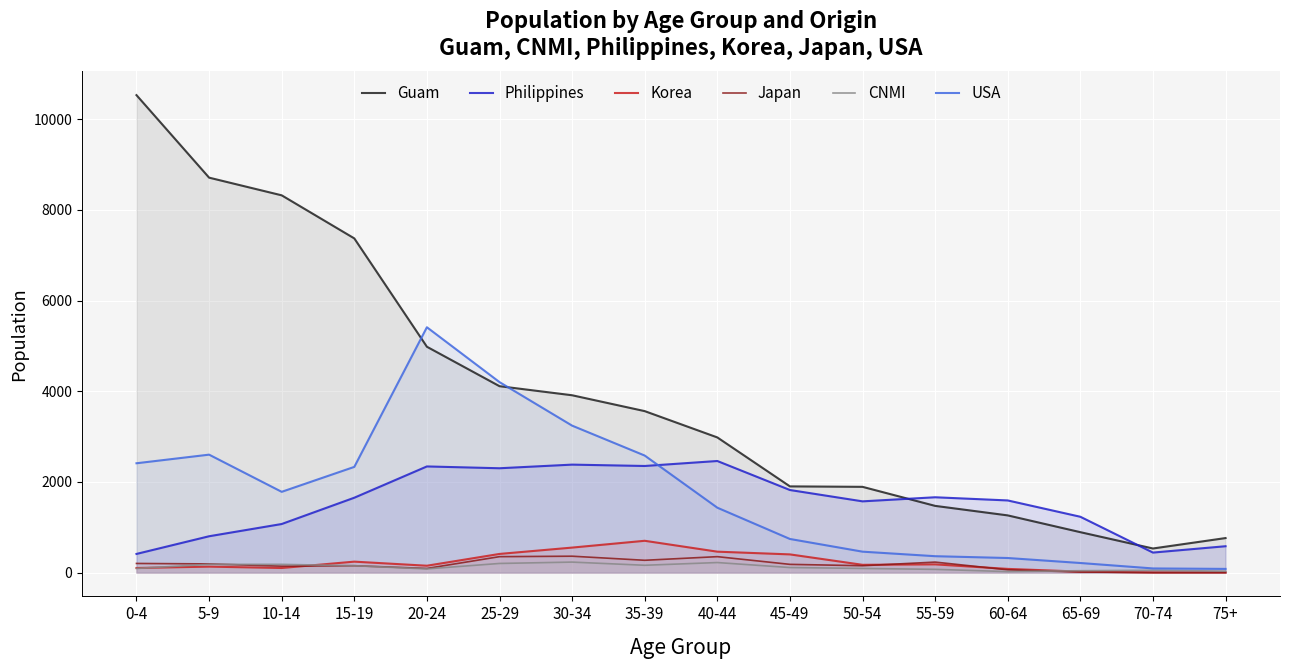

What is the label of the 8th point from the left?

35-39